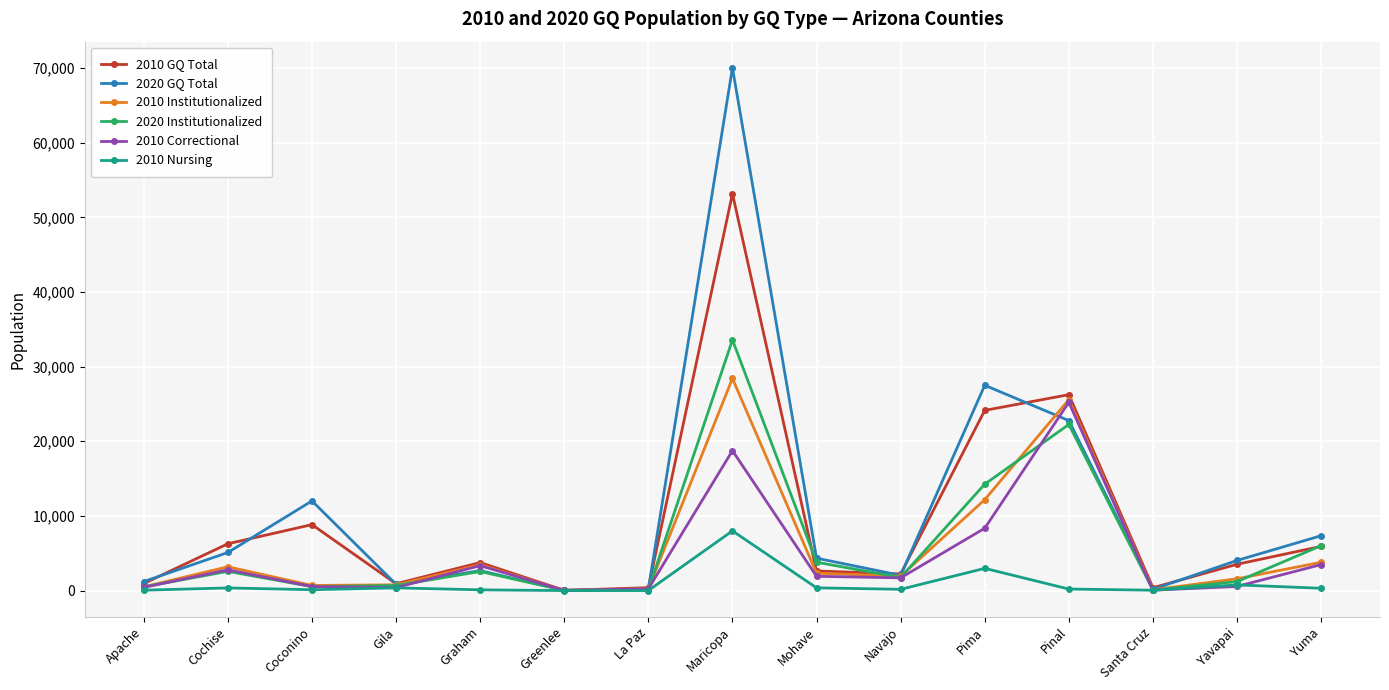

Is it true that 2020 Institutionalized equals 8216 at Pima?

False